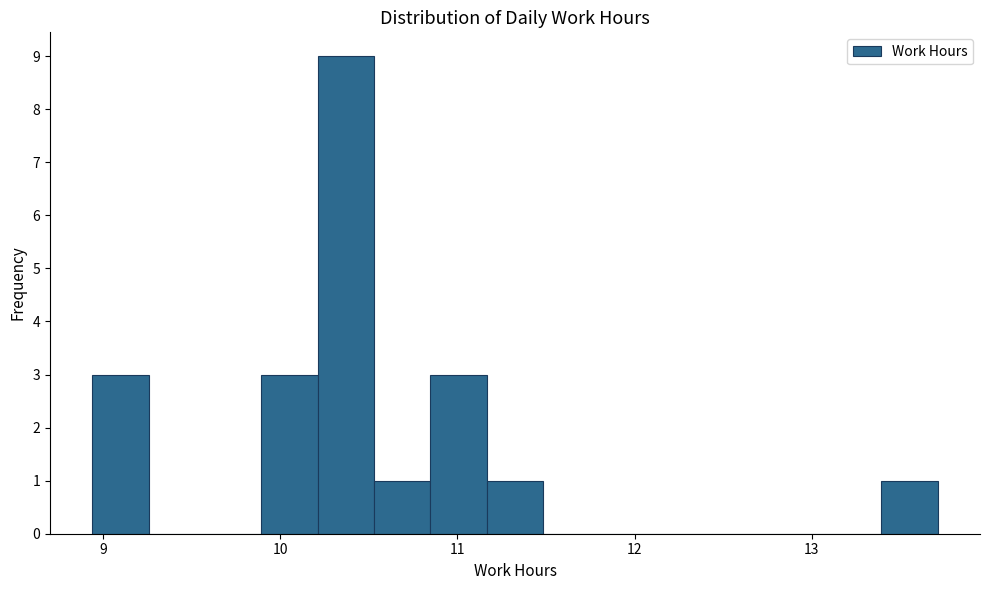

Read against the x-axis, roughly where is the centre of the tallest bar?

10.4